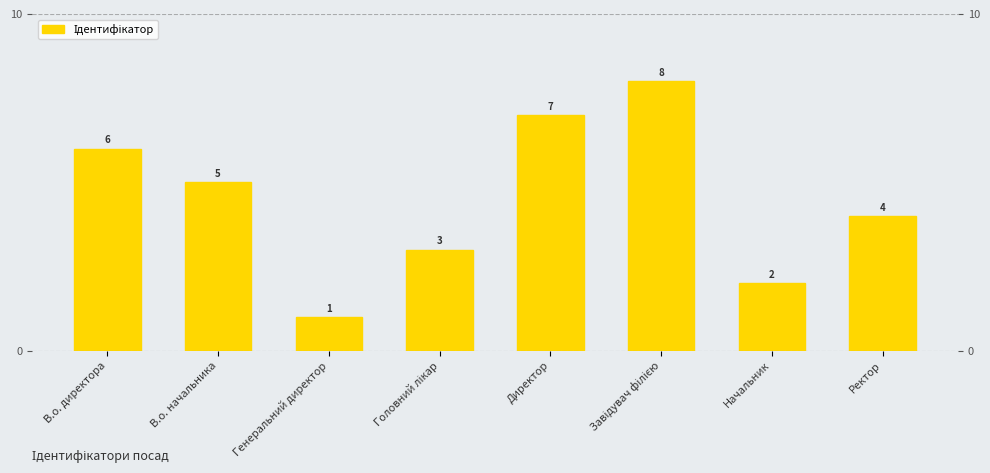

Does the chart contain any negative values?

No